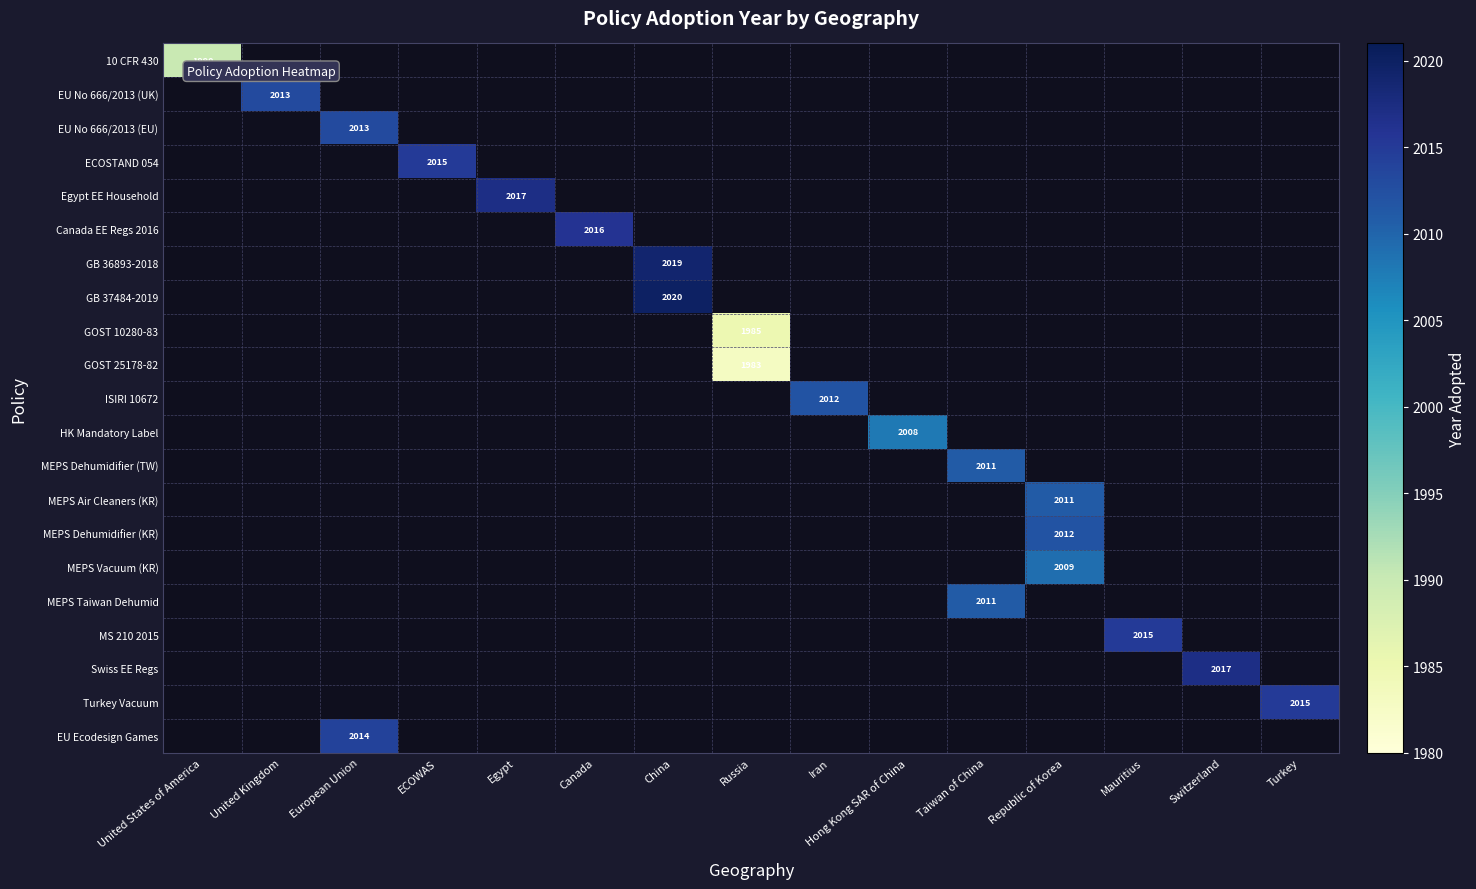

The value of MEPS Dehumidifier (KR) at Republic of Korea is 2012. True or false?

True